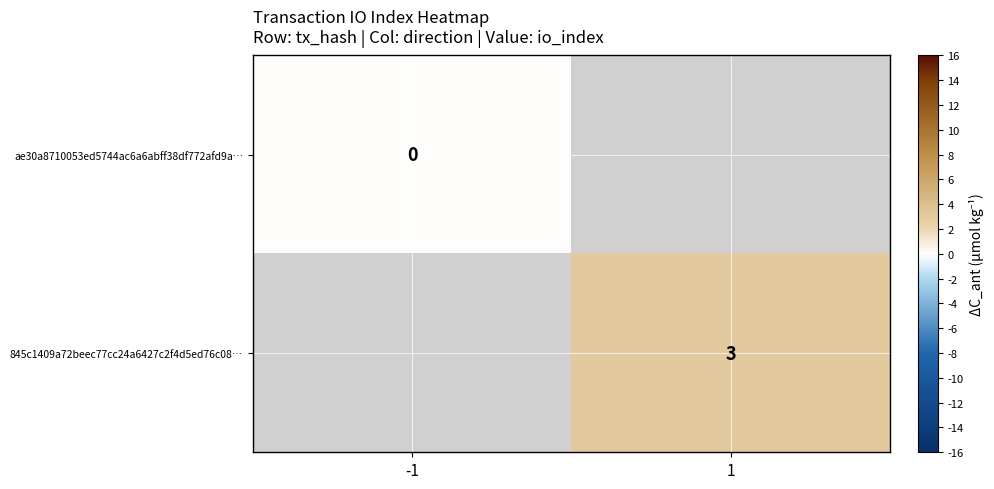

What is the greatest value displayed?

3.0